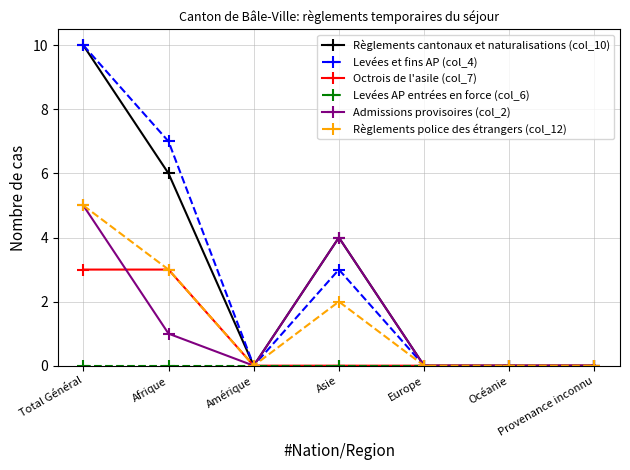

Which label corresponds to the largest value in the chart?

Total Général